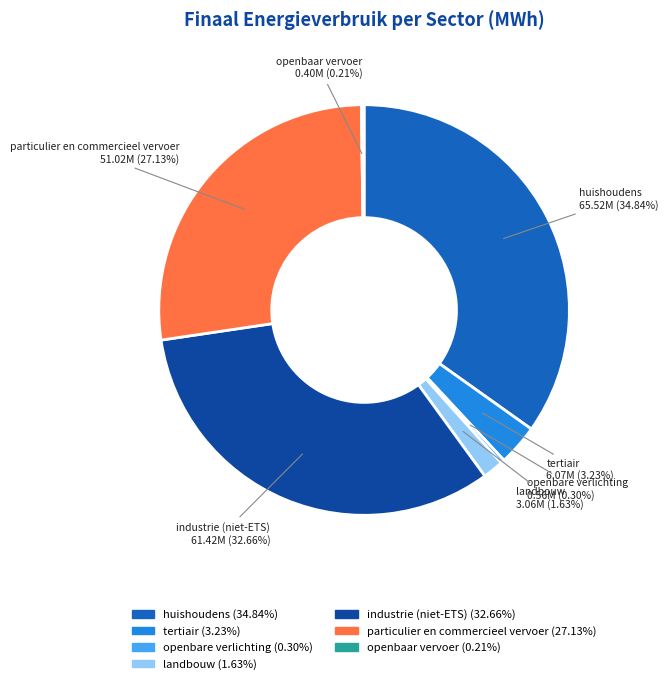

True or false: particulier en commercieel vervoer accounts for 27% of the total.

True